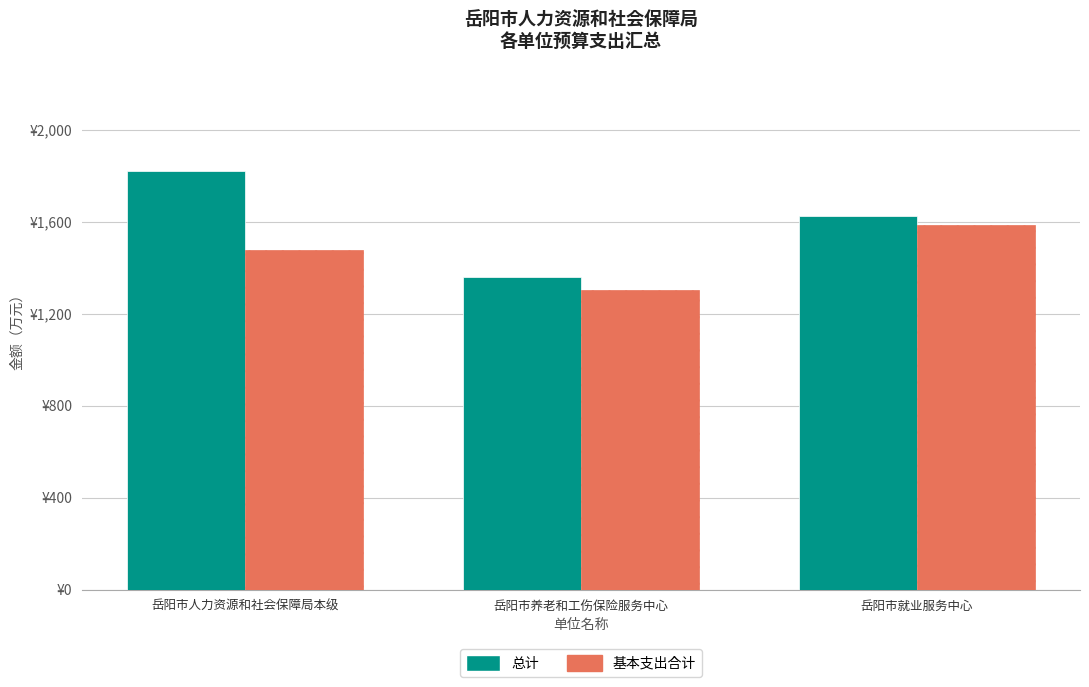

Does the chart contain stacked bars?

No